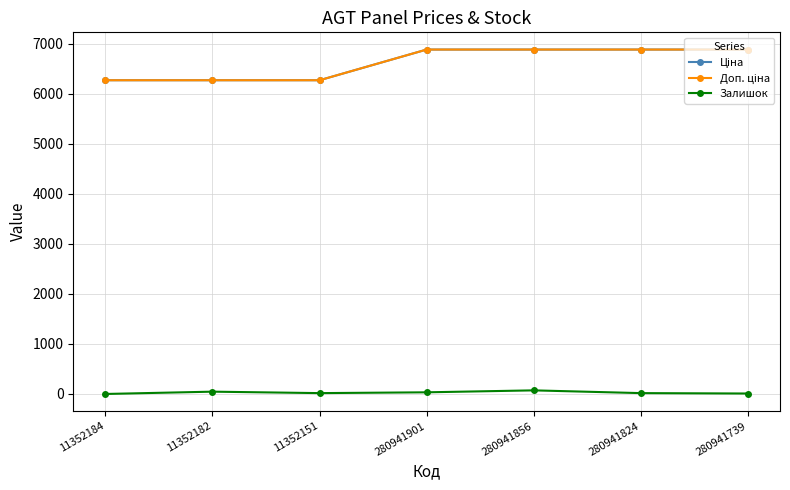

The value of Ціна at 280941824 is 6879.5. True or false?

True